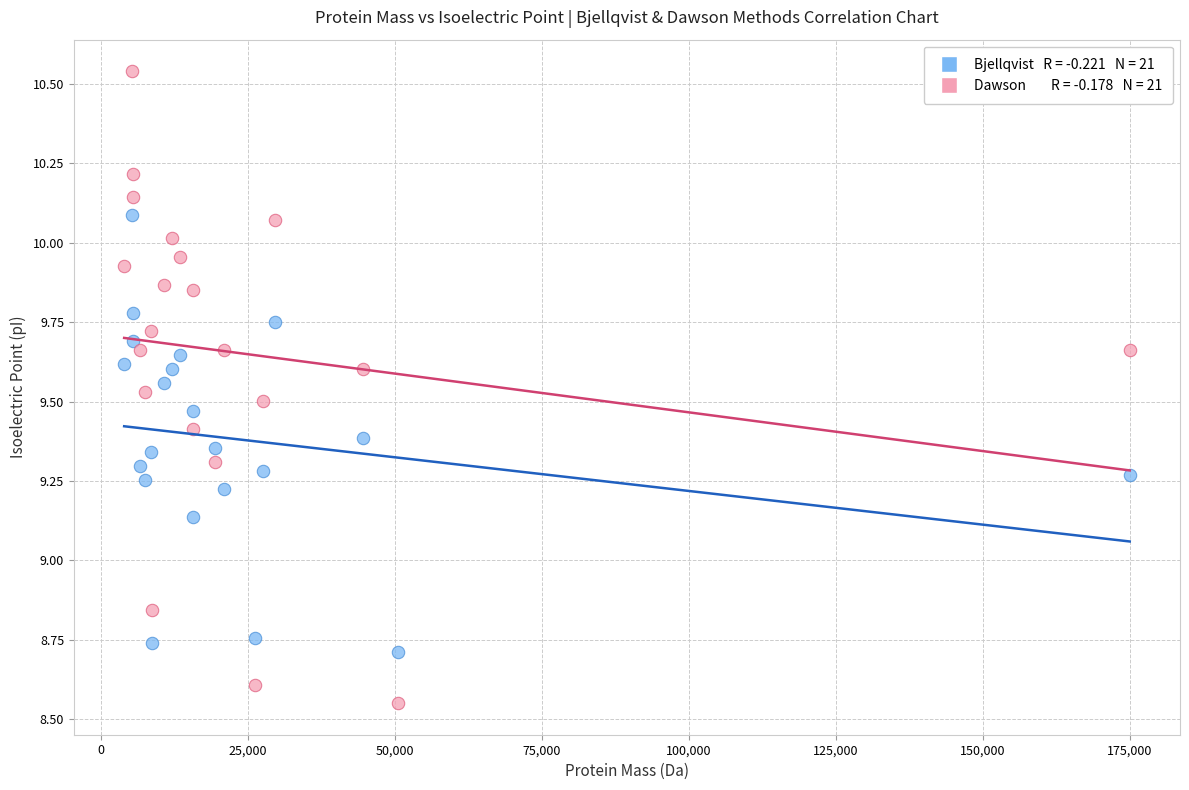

Across all data points, what is the range of X values (max minus min)?

171042.2